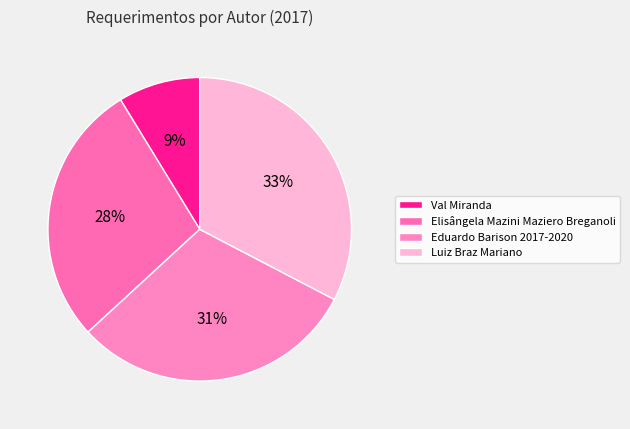

Which slice is the smallest?

Val Miranda